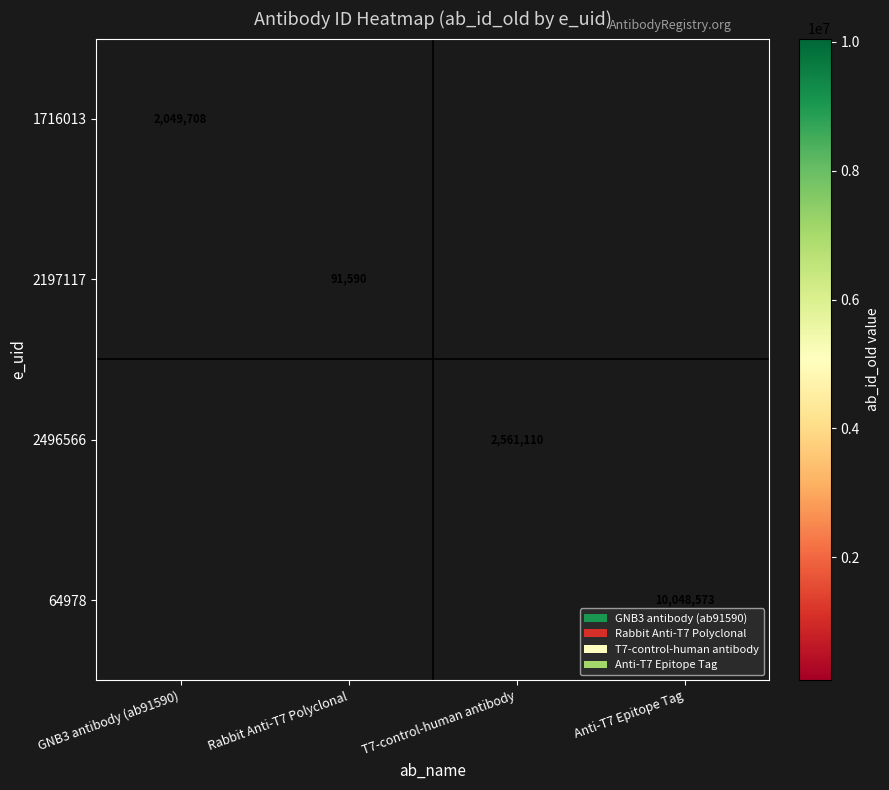

List the labels in order of 64978 value, smallest first.

GNB3 antibody (ab91590), Rabbit Anti-T7 Polyclonal, T7-control-human antibody, Anti-T7 Epitope Tag